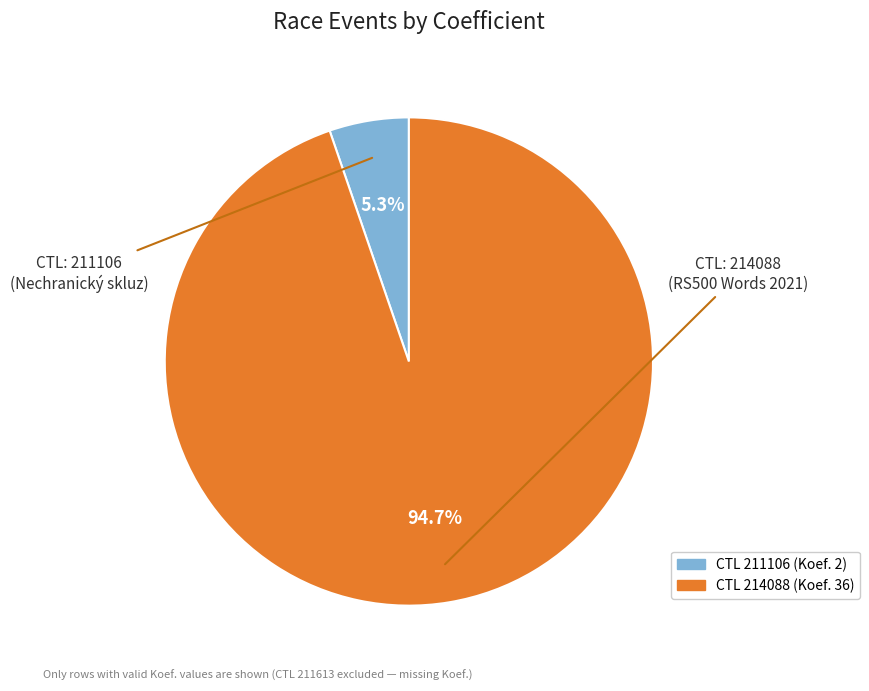

Is there a majority slice in this chart?

Yes